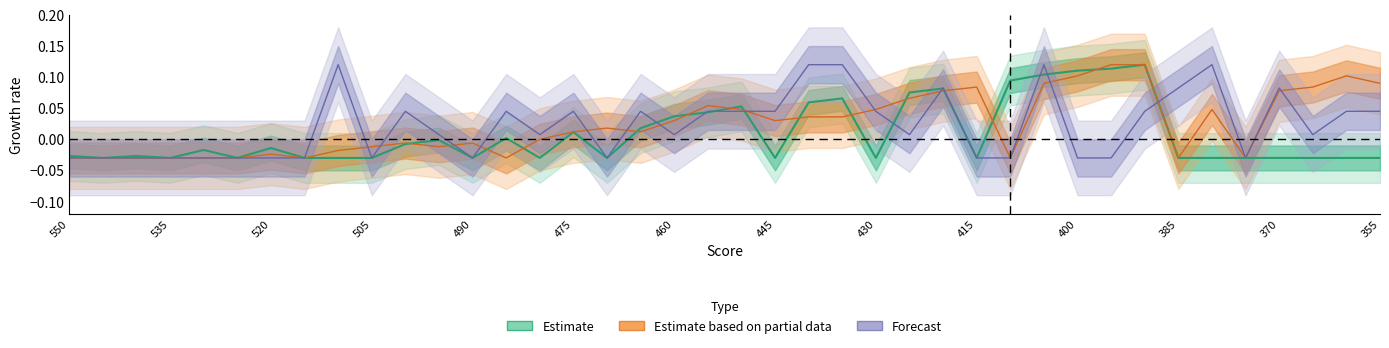

How many series are shown in this chart?

3